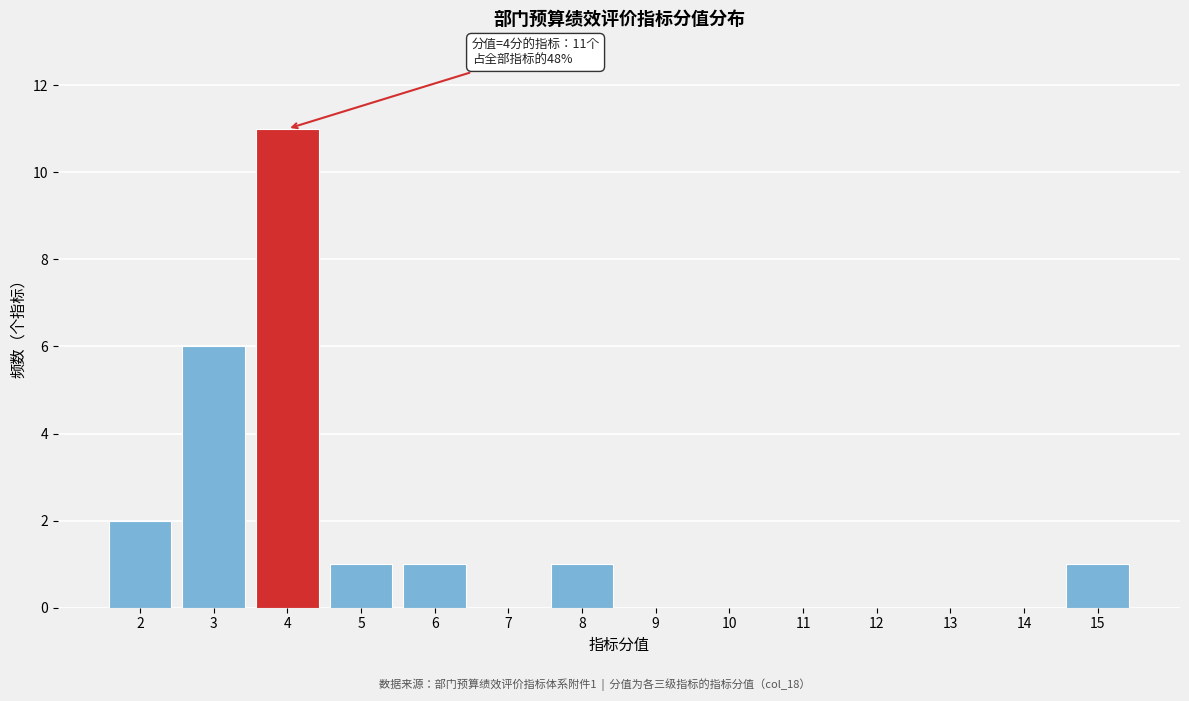

Over which range of the x-axis is the bar tallest?

3.5 to 4.5